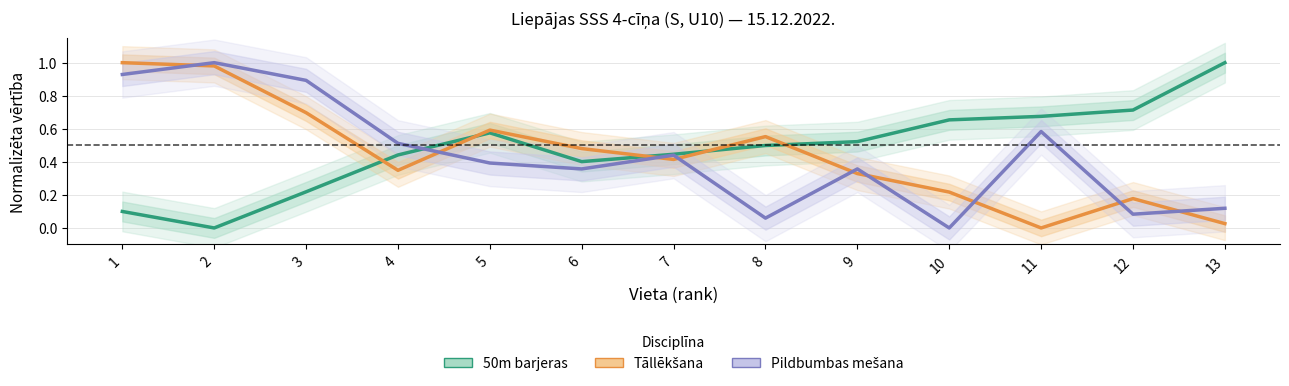

What are all the series names shown in the legend?

50m barjeras, Tāllēkšana, Pildbumbas mešana